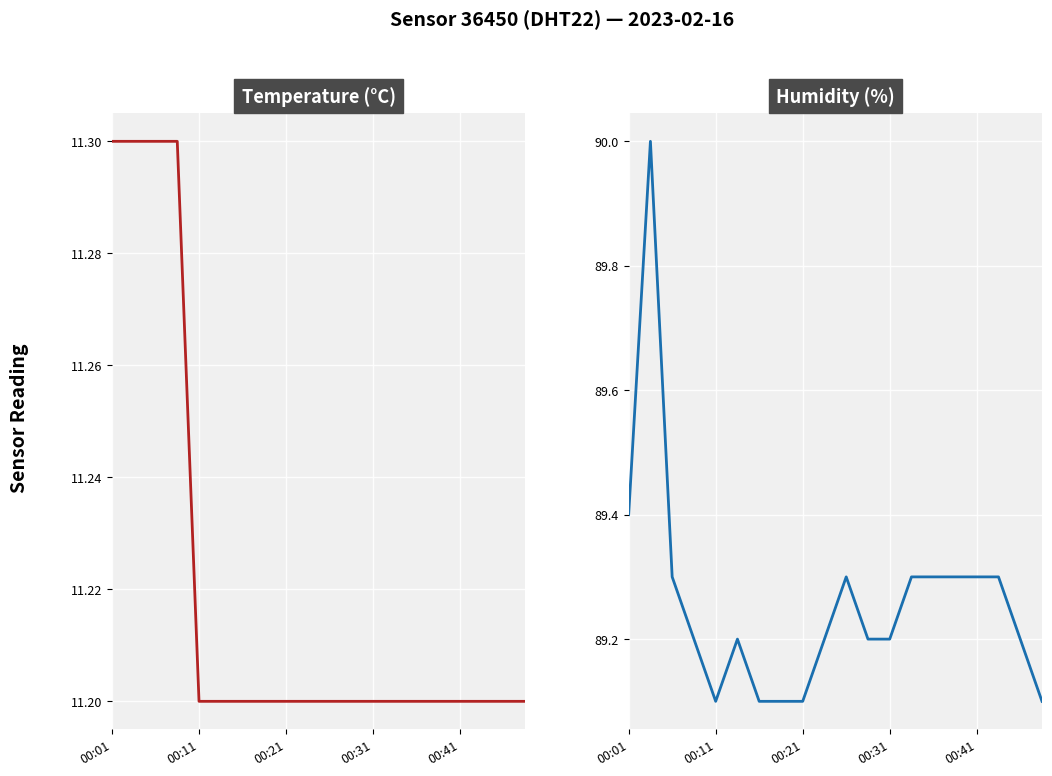

What is the lowest value of the humidity series?

89.1